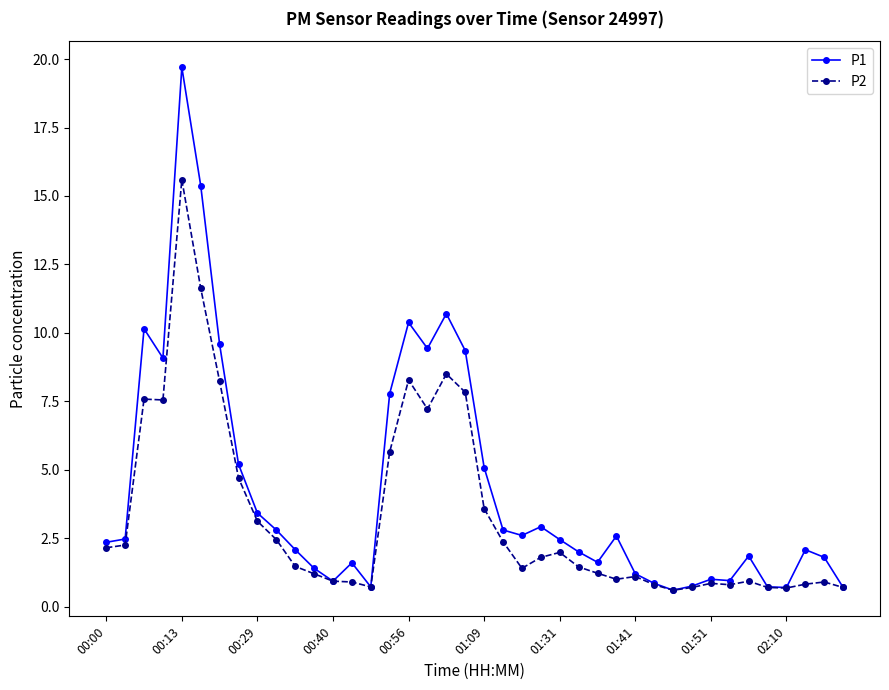

How many data points does each series have?

40